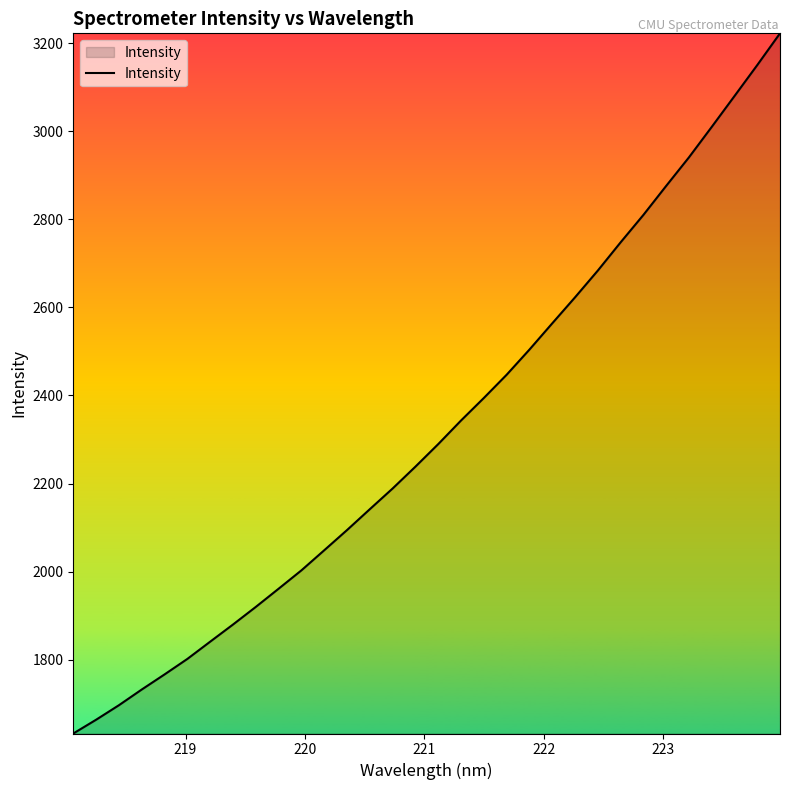

What is the difference between the second highest and second lowest values?

1486.5